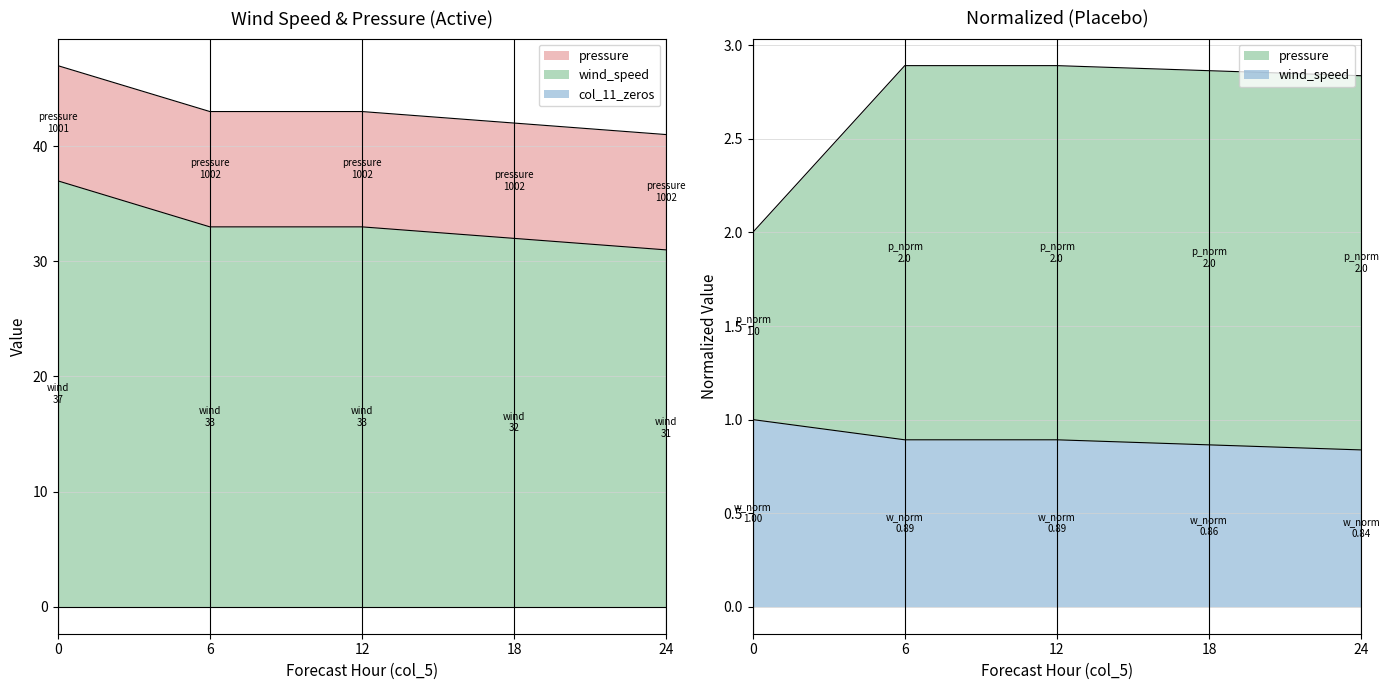

True or false: wind_speed and pressure cross at least once.

False